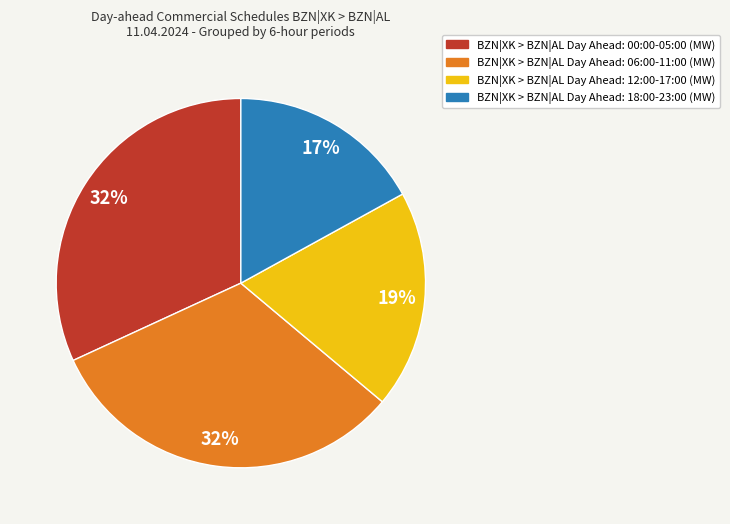

Is there a majority slice in this chart?

No